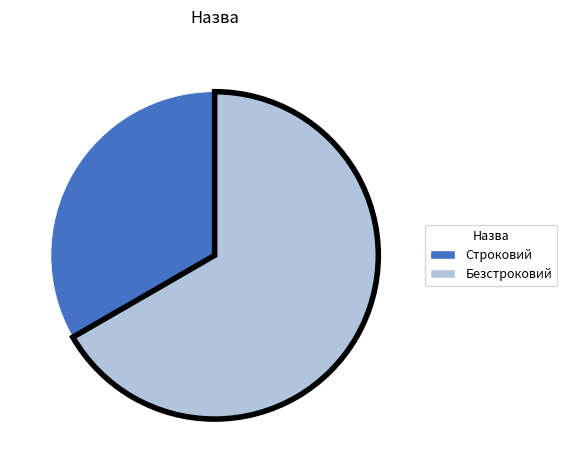

True or false: Безстроковий accounts for 78% of the total.

False